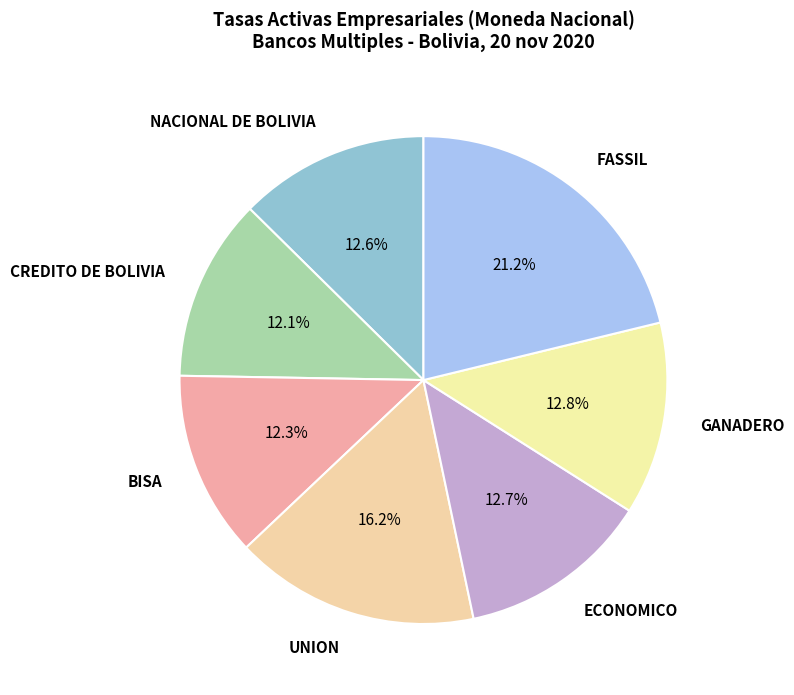

Is there any slice that represents more than half of the pie?

No